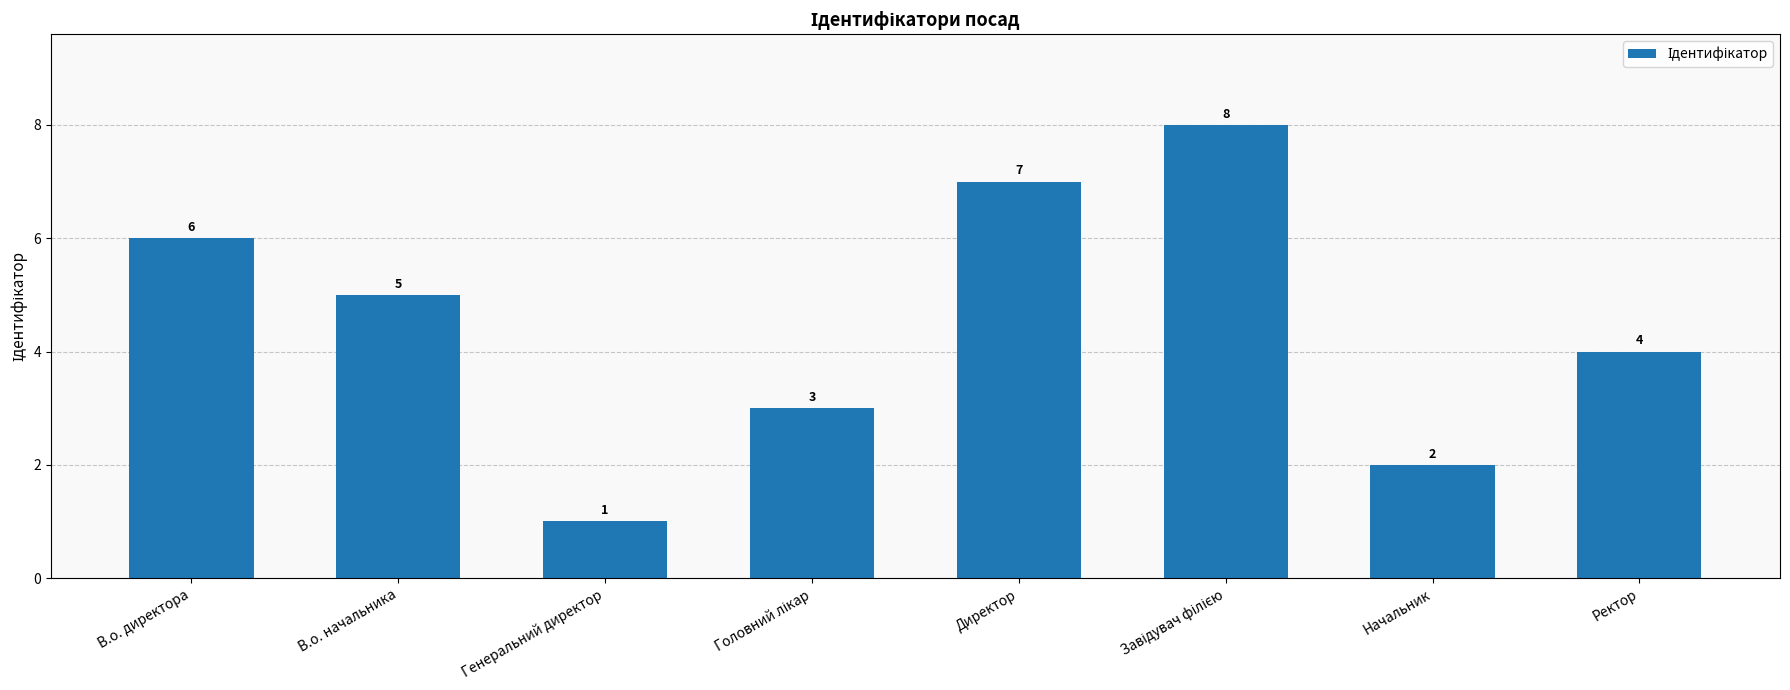

Which has a higher value, Начальник or Генеральний директор?

Начальник